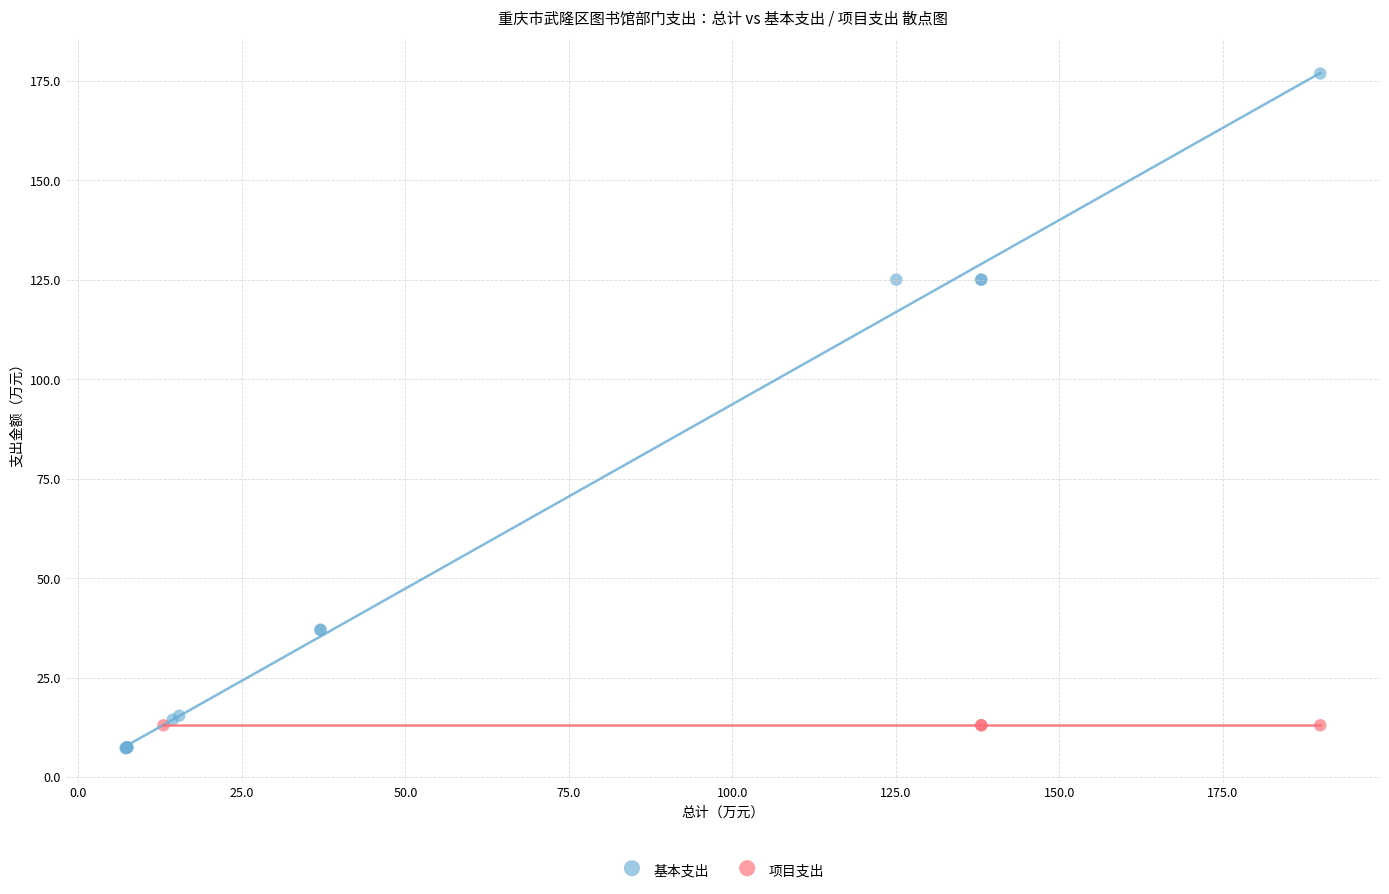

Which series reaches the maximum Y coordinate?

基本支出